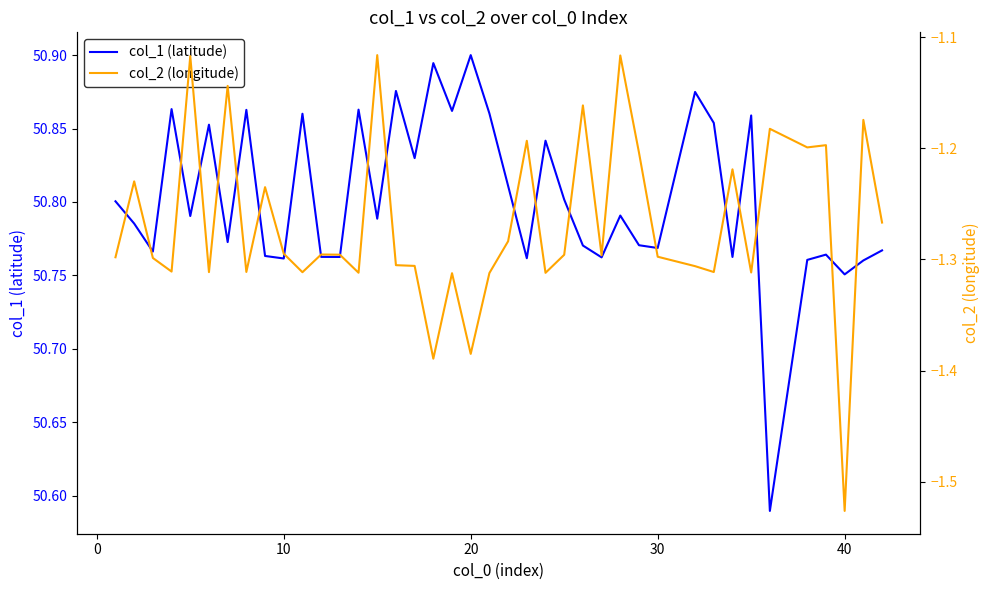

List the series in order of their overall mean, highest first.

col_1 (latitude), col_2 (longitude)